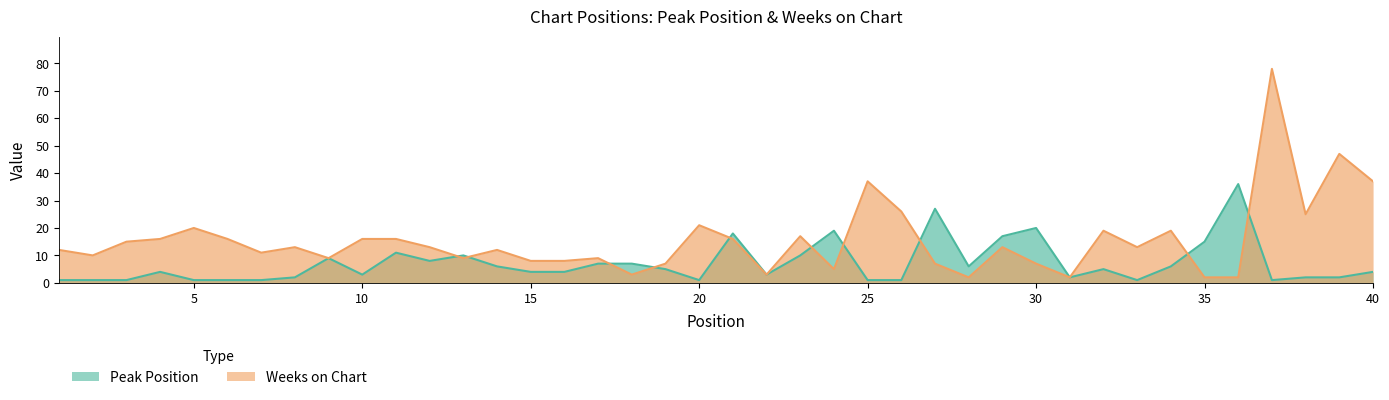

Which series ends up on top after the final intersection of Peak Position and Weeks on Chart?

Weeks on Chart